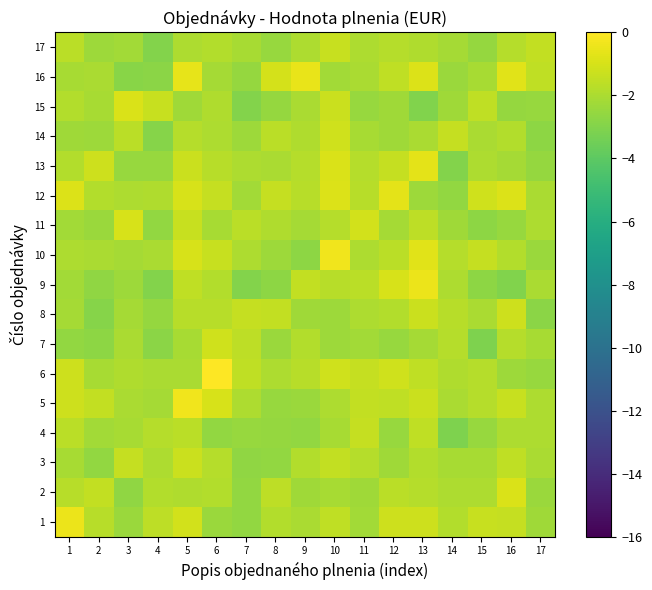

Reading right to left, extract all data points from this chart.

1: 17=-2.3	16=-1.4	15=-1.3	14=-1.8	13=-1.2	12=-1.2	11=-2.2	10=-1.5	9=-2.0	8=-1.8	7=-2.6	6=-2.4	5=-1.1	4=-1.6	3=-2.4	2=-1.7	1=-0.4
2: 17=-2.4	16=-0.9	15=-2.0	14=-2.0	13=-1.8	12=-1.7	11=-2.3	10=-2.1	9=-2.3	8=-1.6	7=-2.6	6=-1.8	5=-1.9	4=-1.8	3=-2.7	2=-1.5	1=-1.7
3: 17=-2.1	16=-1.5	15=-2.1	14=-2.1	13=-1.8	12=-2.3	11=-1.8	10=-1.5	9=-1.8	8=-2.6	7=-2.6	6=-1.8	5=-1.3	4=-2.0	3=-1.4	2=-2.6	1=-2.1
4: 17=-2.0	16=-2.0	15=-2.5	14=-3.1	13=-1.6	12=-2.5	11=-1.4	10=-2.1	9=-2.6	8=-2.5	7=-2.5	6=-2.6	5=-1.6	4=-1.8	3=-2.1	2=-2.2	1=-1.6
5: 17=-2.0	16=-1.3	15=-1.8	14=-2.0	13=-1.3	12=-1.5	11=-1.5	10=-2.0	9=-2.4	8=-2.5	7=-2.0	6=-1.0	5=-0.4	4=-2.2	3=-2.0	2=-1.5	1=-1.2
6: 17=-2.5	16=-2.4	15=-1.8	14=-1.9	13=-1.6	12=-1.2	11=-1.4	10=-1.2	9=-1.7	8=-2.0	7=-1.5	6=0.0	5=-2.0	4=-2.0	3=-1.9	2=-2.1	1=-1.2
7: 17=-2.1	16=-1.8	15=-3.1	14=-1.8	13=-2.2	12=-2.5	11=-2.2	10=-2.4	9=-1.9	8=-2.4	7=-1.6	6=-1.1	5=-2.1	4=-2.8	3=-2.0	2=-2.7	1=-2.6
8: 17=-2.8	16=-1.2	15=-2.0	14=-1.7	13=-1.3	12=-1.8	11=-2.0	10=-2.4	9=-2.3	8=-1.5	7=-1.4	6=-1.7	5=-1.7	4=-2.5	3=-2.1	2=-2.9	1=-2.2
9: 17=-2.0	16=-3.0	15=-2.7	14=-2.0	13=-0.5	12=-1.0	11=-1.7	10=-1.7	9=-1.5	8=-2.7	7=-3.0	6=-1.9	5=-1.5	4=-3.0	3=-2.4	2=-2.7	1=-2.2
10: 17=-2.4	16=-1.9	15=-1.4	14=-1.8	13=-0.7	12=-1.6	11=-2.0	10=-0.4	9=-2.7	8=-2.4	7=-2.0	6=-1.3	5=-1.0	4=-2.0	3=-2.1	2=-2.1	1=-1.9
11: 17=-2.0	16=-2.5	15=-2.7	14=-2.3	13=-1.6	12=-2.2	11=-1.1	10=-1.8	9=-2.2	8=-1.9	7=-1.6	6=-2.1	5=-1.3	4=-2.6	3=-1.0	2=-2.4	1=-2.2
12: 17=-2.0	16=-0.9	15=-1.1	14=-2.6	13=-2.3	12=-0.7	11=-1.7	10=-0.8	9=-1.7	8=-1.4	7=-2.2	6=-1.4	5=-1.0	4=-1.9	3=-2.0	2=-1.9	1=-0.8
13: 17=-2.5	16=-2.1	15=-2.0	14=-2.9	13=-0.7	12=-1.4	11=-1.8	10=-0.9	9=-1.8	8=-2.0	7=-2.0	6=-1.7	5=-1.3	4=-2.5	3=-2.5	2=-1.2	1=-1.8
14: 17=-2.7	16=-1.8	15=-2.1	14=-1.4	13=-2.0	12=-2.3	11=-2.1	10=-1.2	9=-1.9	8=-1.7	7=-2.4	6=-2.0	5=-1.8	4=-2.9	3=-1.7	2=-2.3	1=-2.3
15: 17=-2.5	16=-2.5	15=-1.5	14=-2.3	13=-3.0	12=-2.3	11=-2.5	10=-1.3	9=-2.0	8=-2.5	7=-3.0	6=-1.9	5=-2.3	4=-1.4	3=-0.9	2=-2.1	1=-1.8
16: 17=-1.6	16=-0.7	15=-2.1	14=-2.4	13=-0.9	12=-1.6	11=-2.0	10=-2.2	9=-0.5	8=-1.0	7=-2.5	6=-2.2	5=-0.6	4=-2.8	3=-2.8	2=-2.0	1=-2.1
17: 17=-1.4	16=-1.8	15=-2.6	14=-2.1	13=-1.9	12=-1.8	11=-2.0	10=-1.3	9=-1.9	8=-2.5	7=-2.1	6=-1.9	5=-2.0	4=-3.0	3=-2.2	2=-2.4	1=-1.6